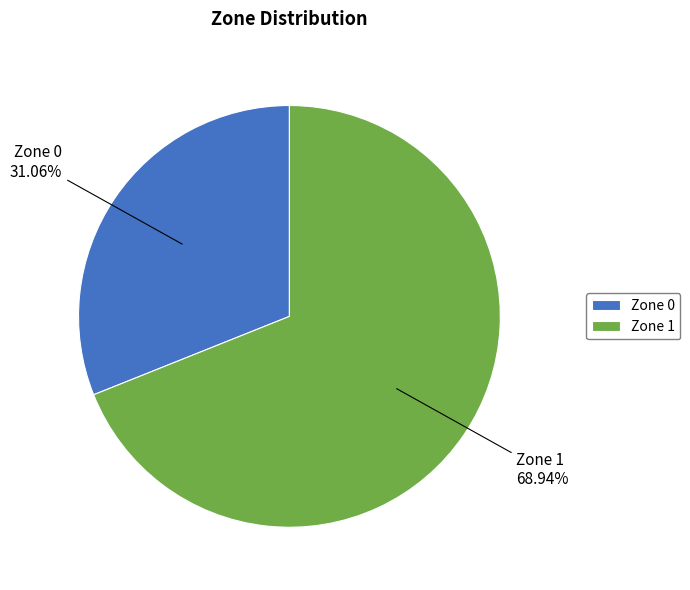

True or false: Zone 0 accounts for 41% of the total.

False